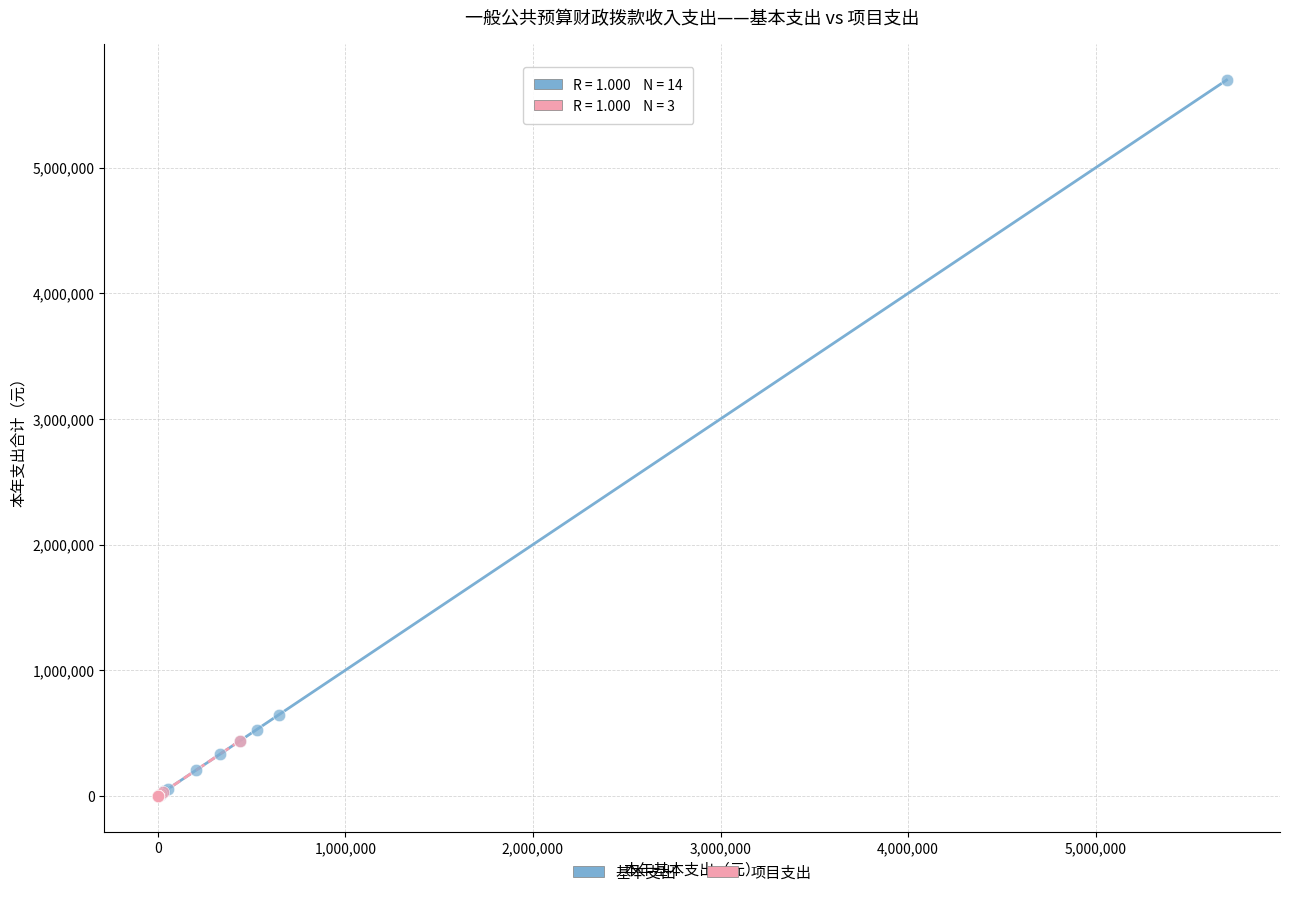

Which series reaches the maximum Y coordinate?

基本支出